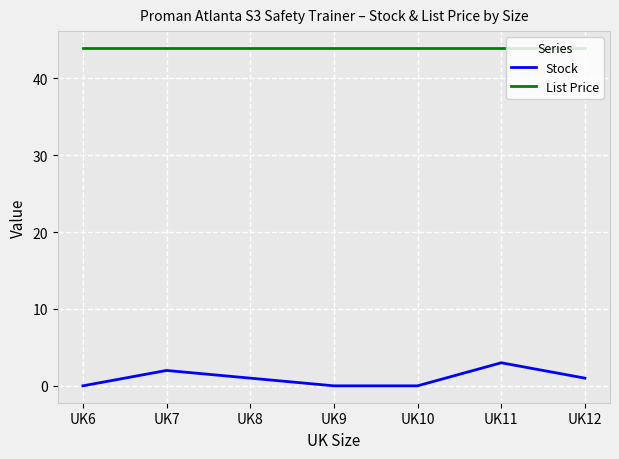

Rank the series by their average value, from highest to lowest.

List Price, Stock